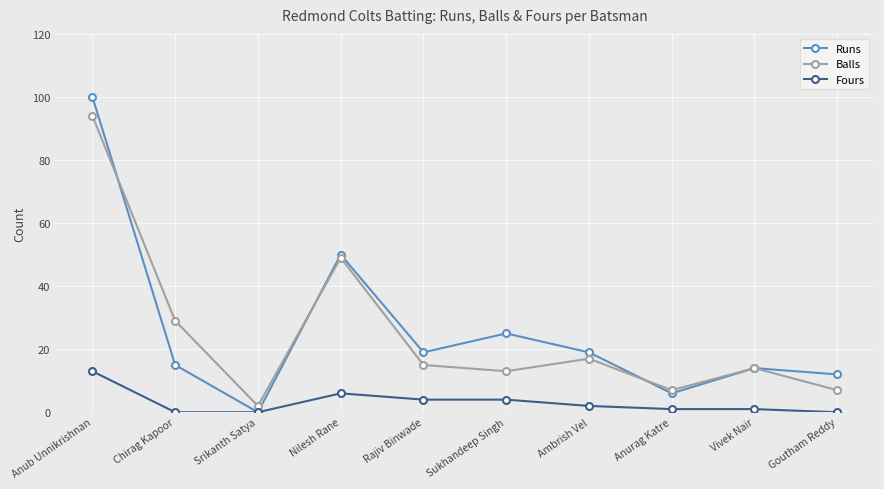

How many series are shown in this chart?

3